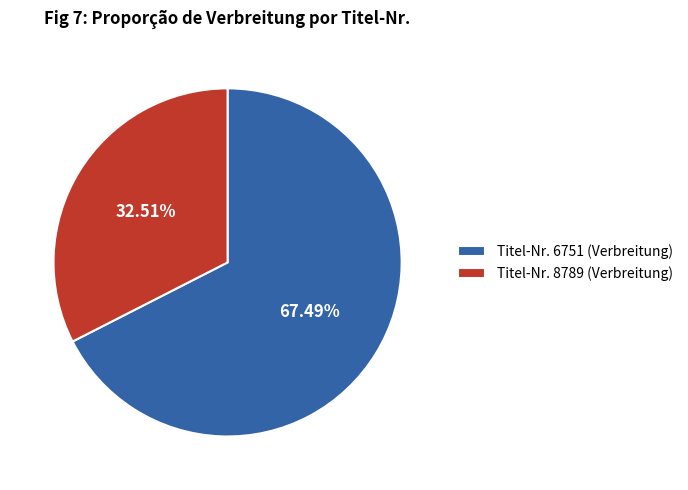

Is the sum of Titel-Nr. 8789 (Verbreitung) and Titel-Nr. 6751 (Verbreitung) greater than half?

Yes